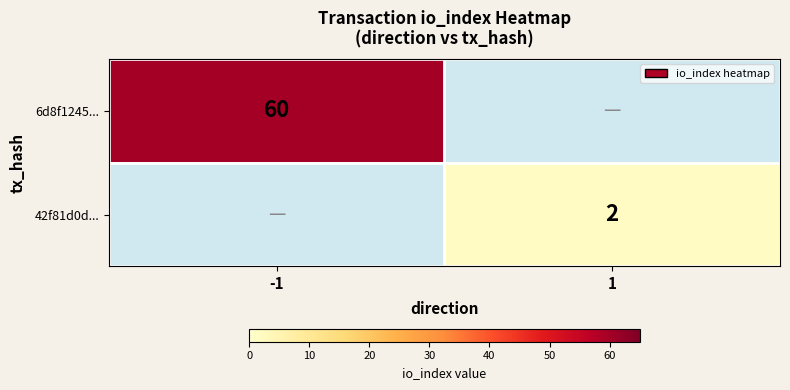

The value of 42f81d0d... at 1 is 1. True or false?

False